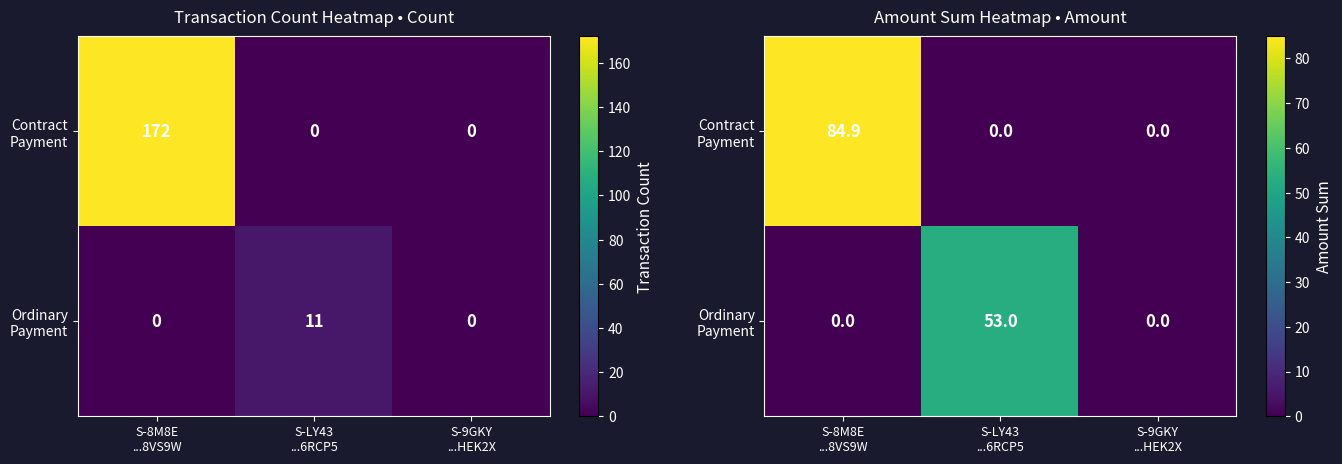

Is it true that Contract Payment equals 36.6 at S-9GKY ...HEK2X?

False